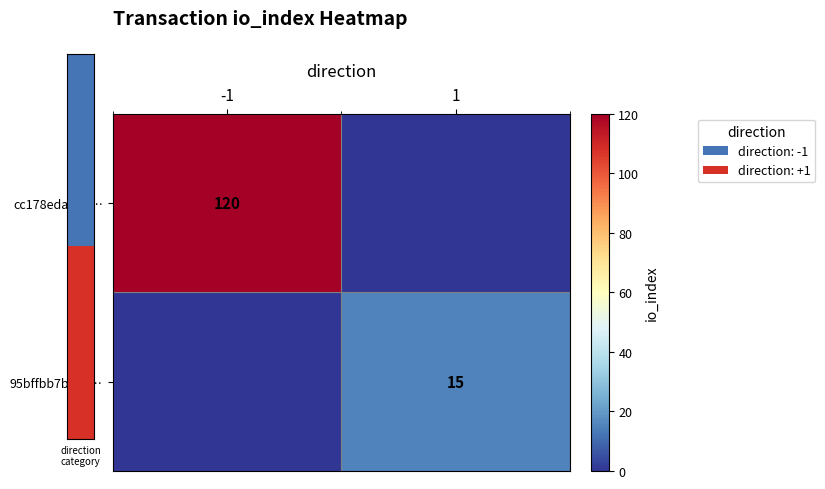

The value of cc178edaf3f6… at -1 is 120. True or false?

True